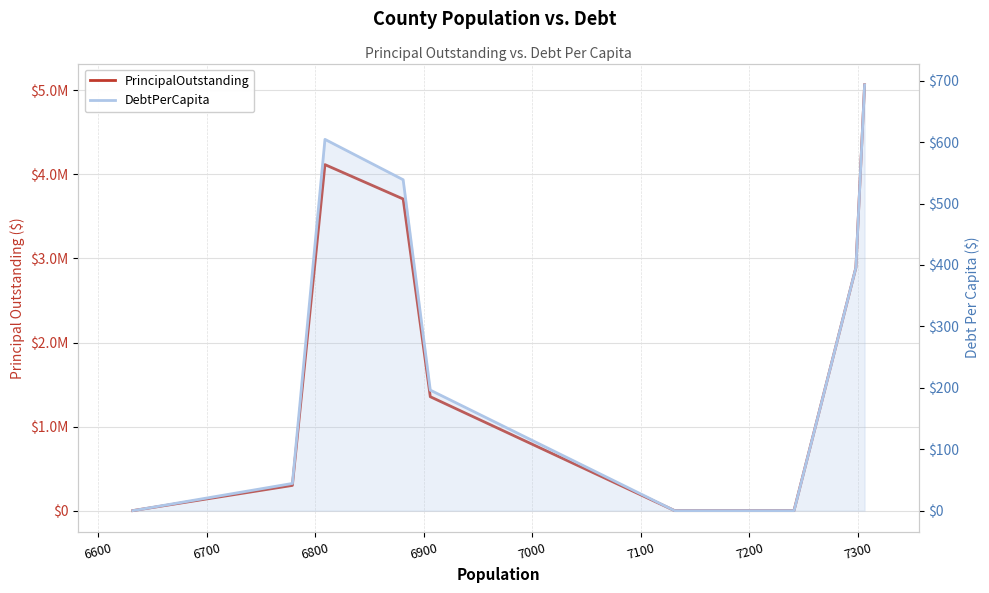

List the series in order of their overall mean, highest first.

PrincipalOutstanding, DebtPerCapita